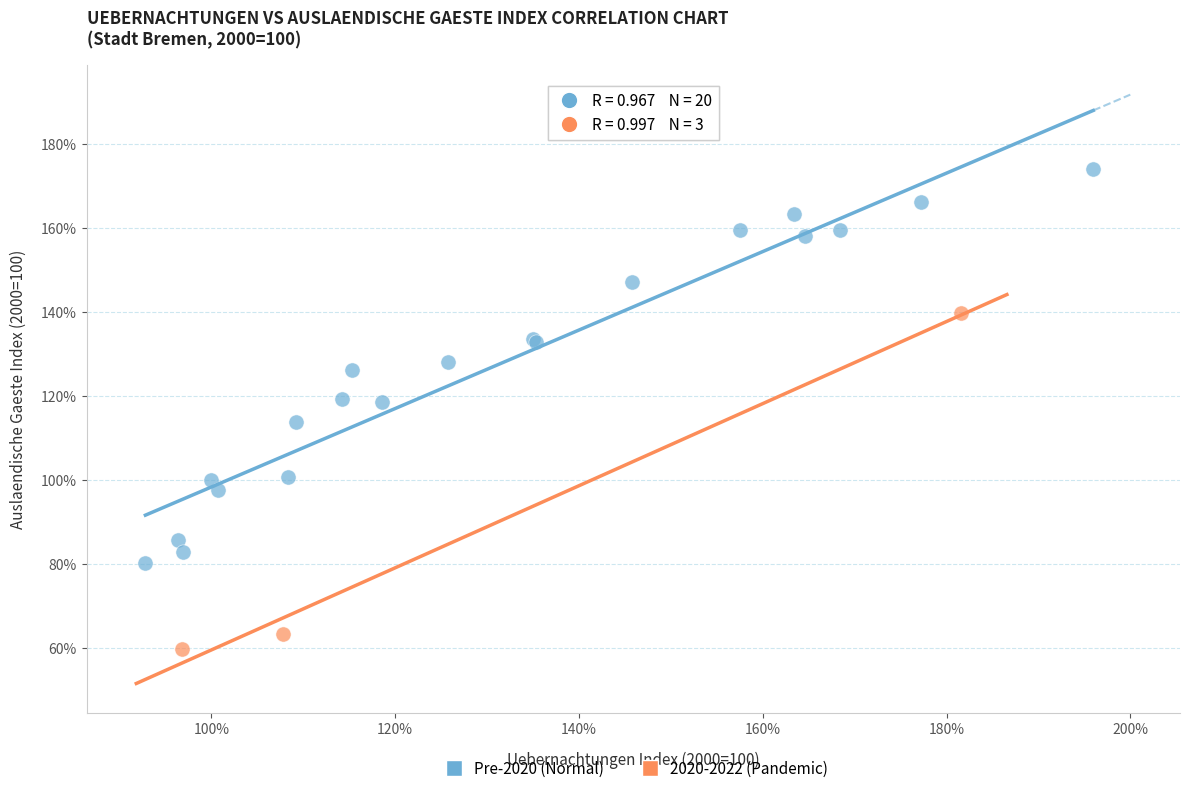

Which series has the largest Y range (max minus min)?

Pre-2020 (Normal)